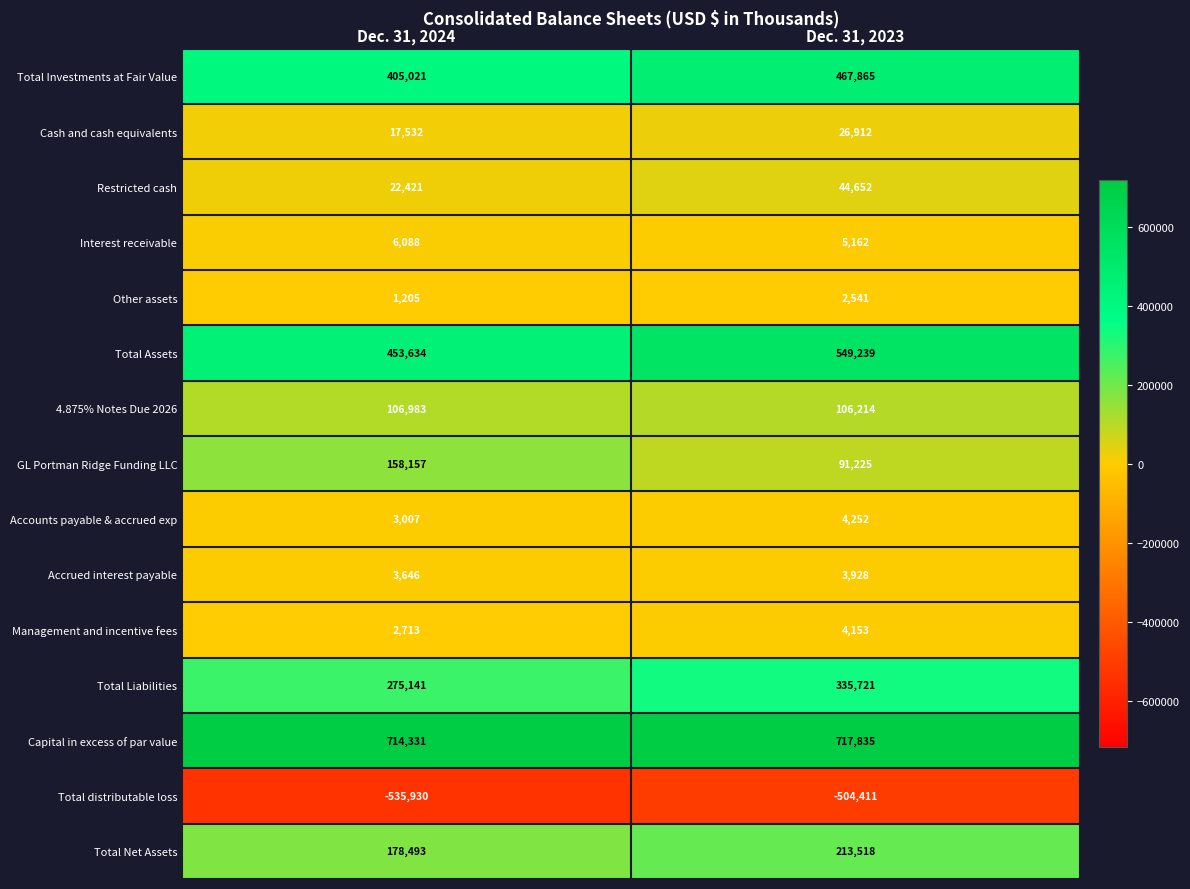

At which label does Total Investments at Fair Value reach its minimum?

Dec. 31, 2024